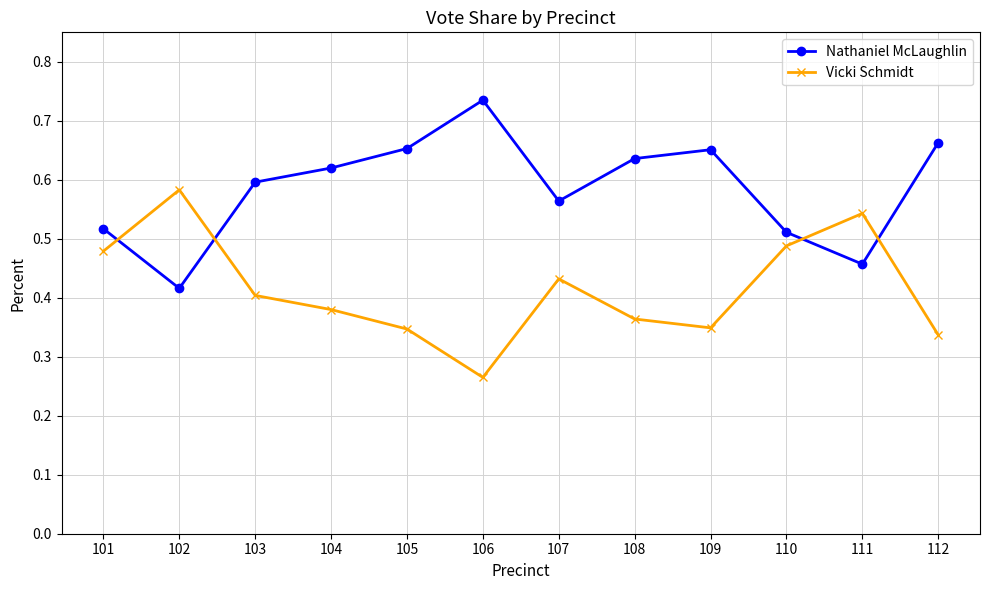

How many intersections are there between Nathaniel McLaughlin and Vicki Schmidt?

4